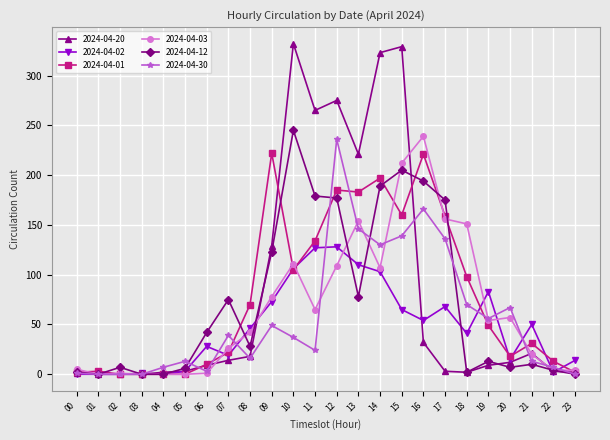

What is the maximum value shown in the chart?

332